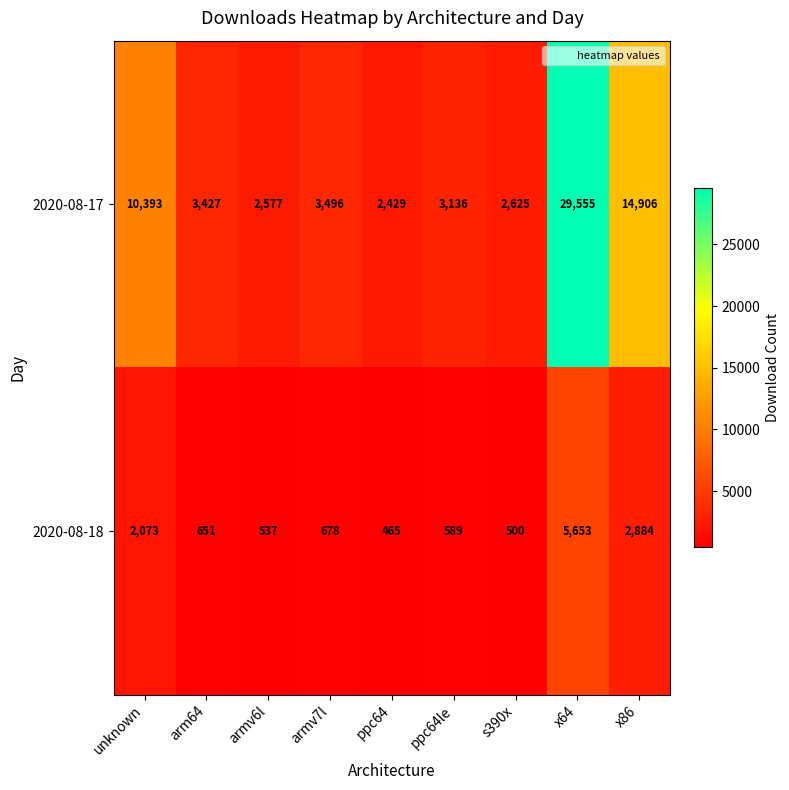

Rank the categories by 2020-08-18 value from highest to lowest.

x64, x86, unknown, armv7l, arm64, ppc64le, armv6l, s390x, ppc64